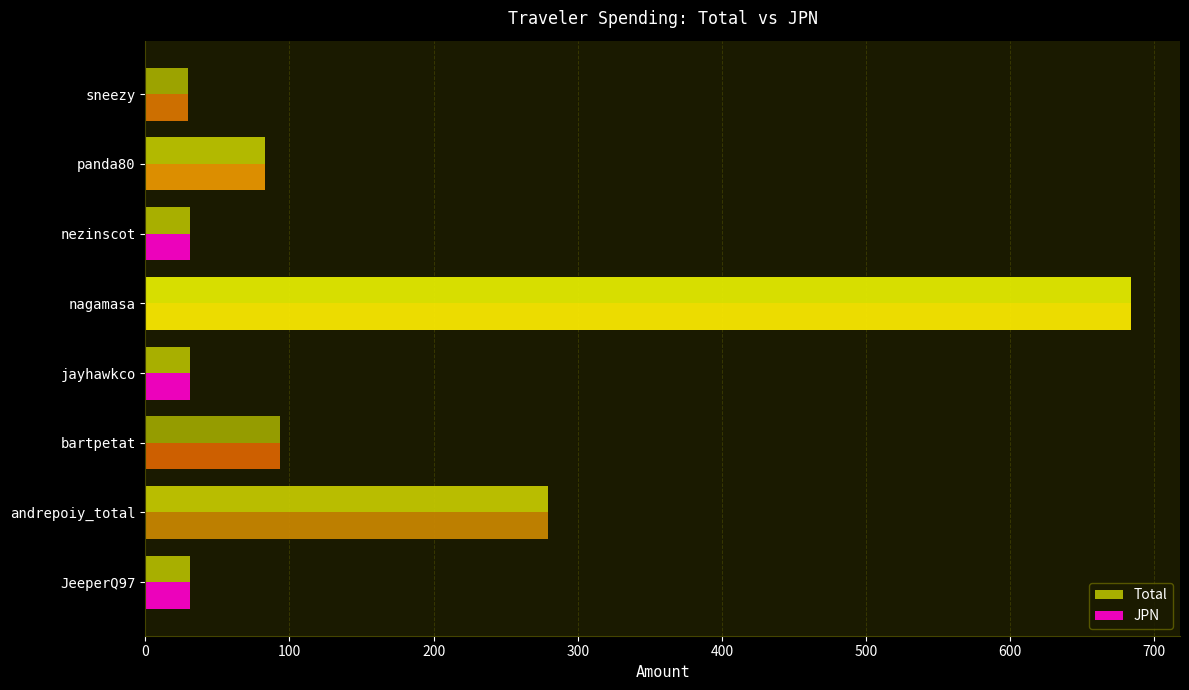

How many data points in JPN are above 83?

4